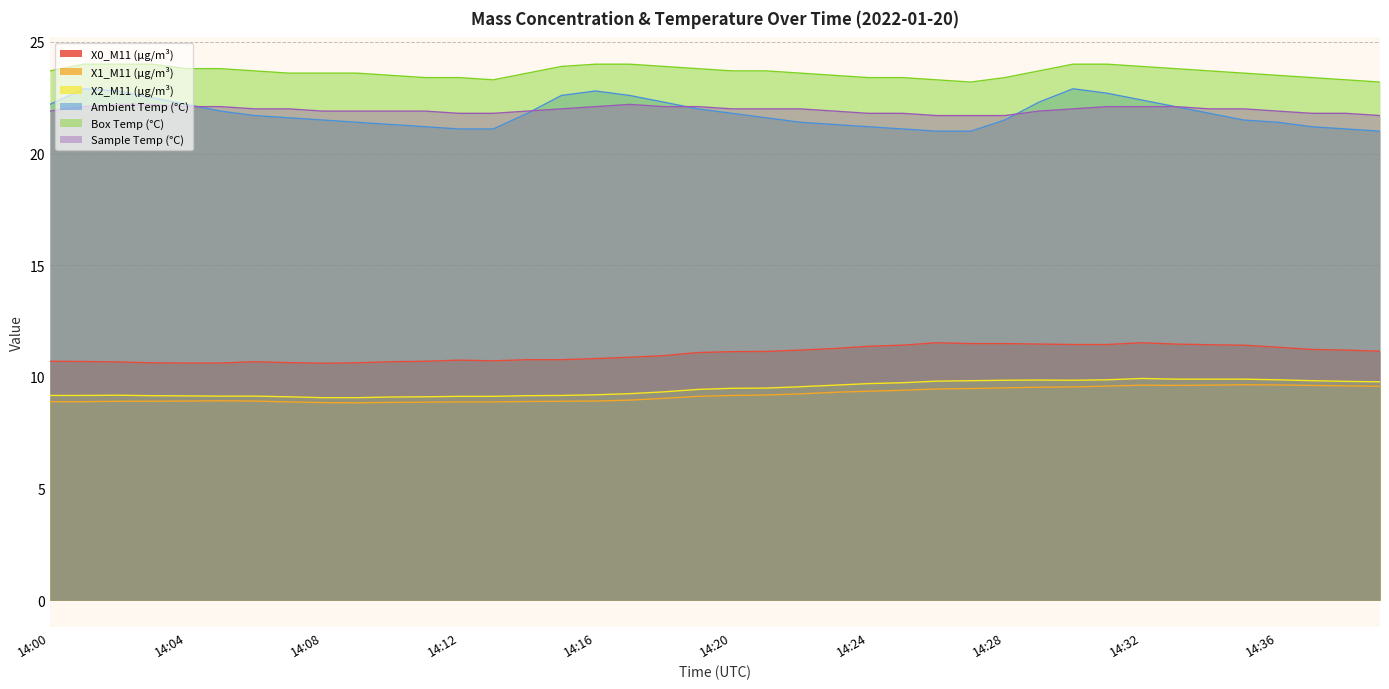

What is the difference between the maximum and minimum values in the Ambient Temp (°C) series?

1.9